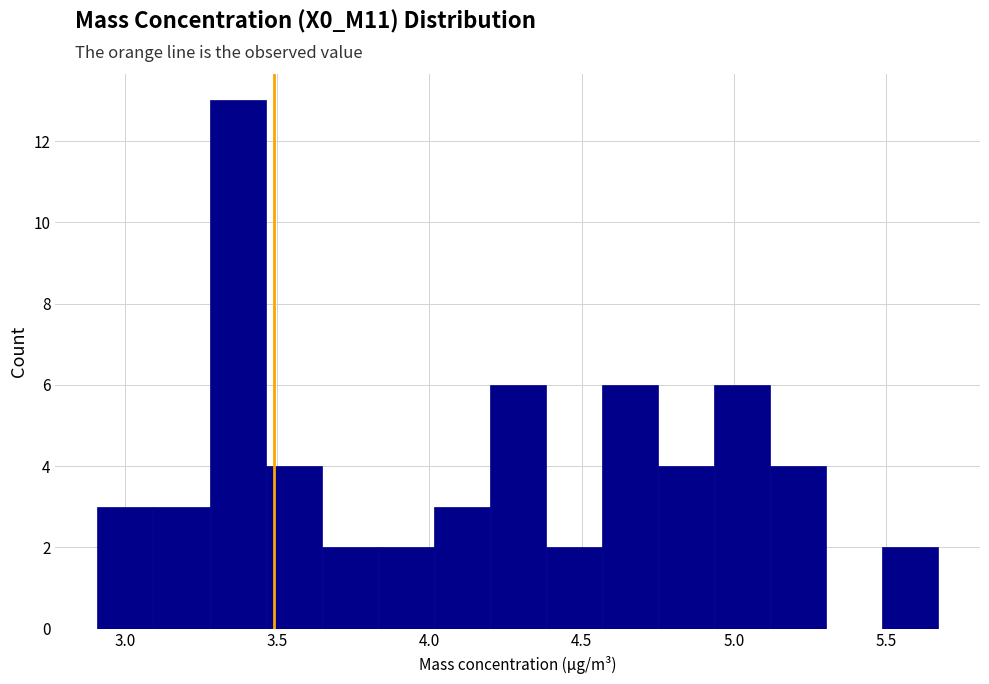

Read against the x-axis, roughly where is the centre of the tallest bar?

3.35